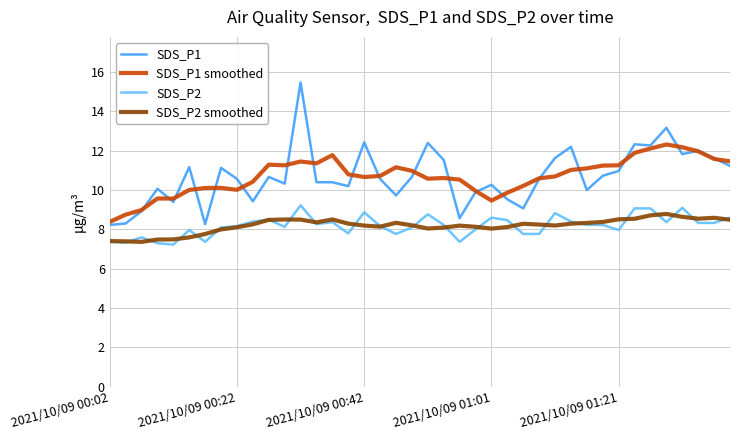

What is the minimum value shown in the chart?

7.2